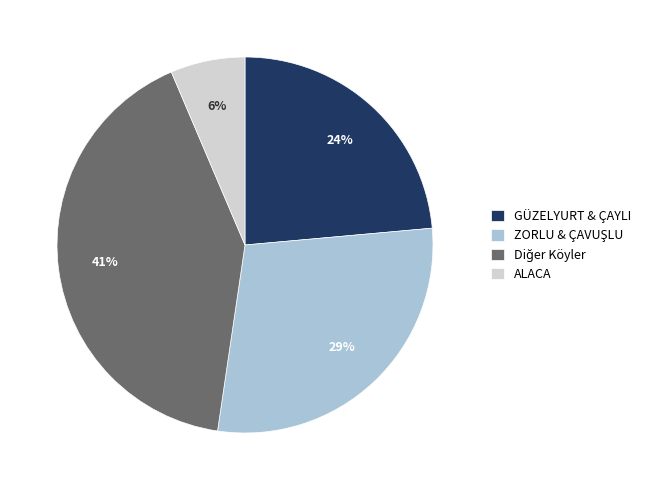

Which slice is the smallest?

ALACA